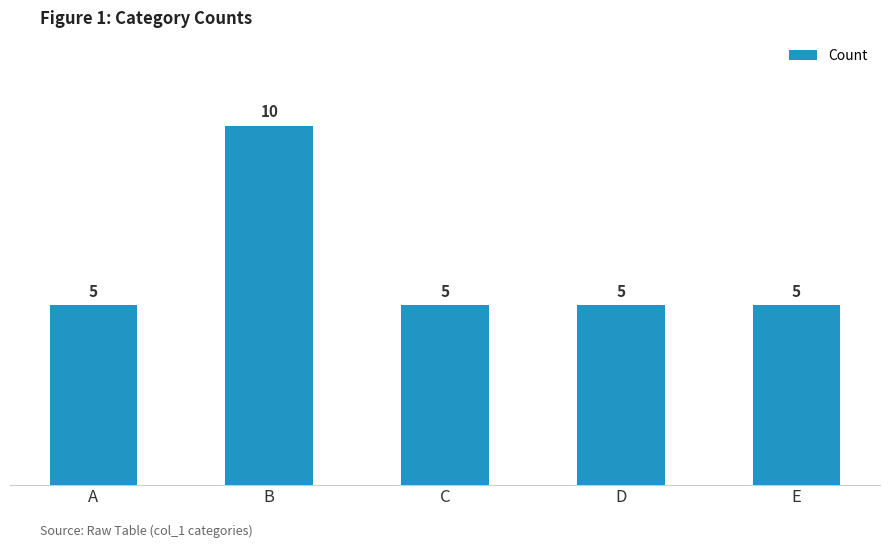

The value at D is 5. True or false?

True